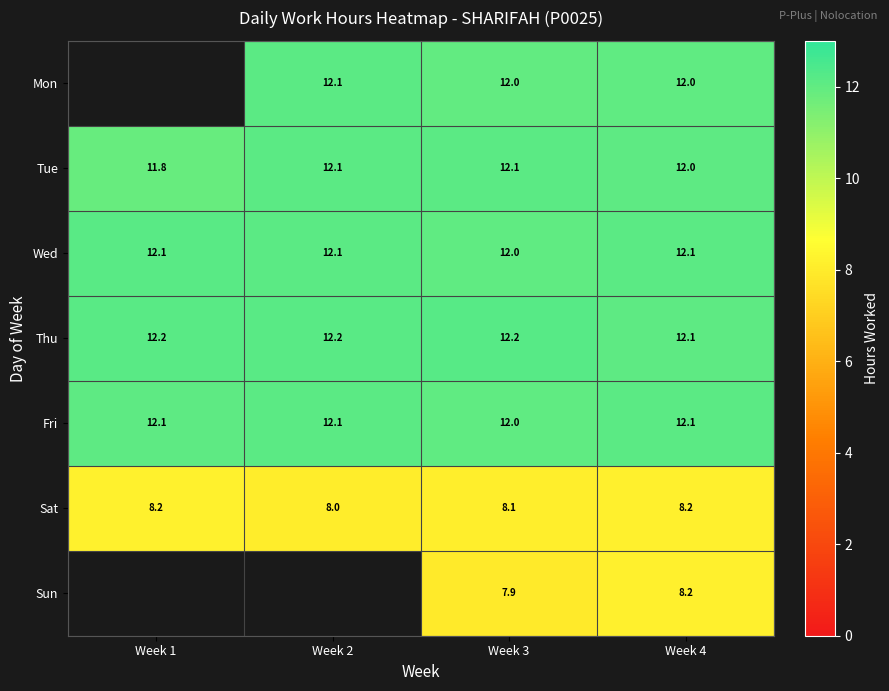

Is the value of Wed at Week 3 greater than the value of Fri at Week 2?

No